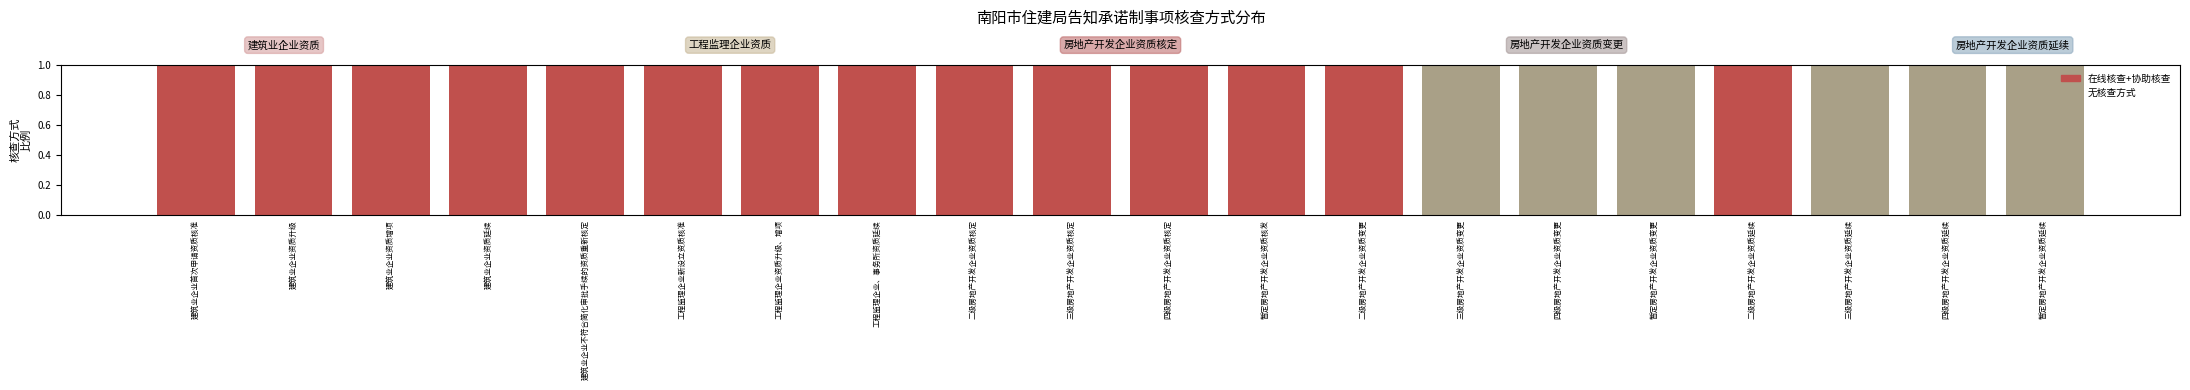

Does the chart contain stacked bars?

No